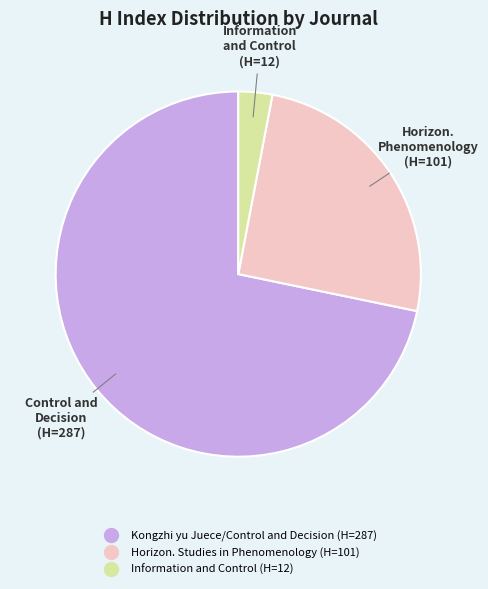

Which category has the smallest portion of the pie?

Information and Control